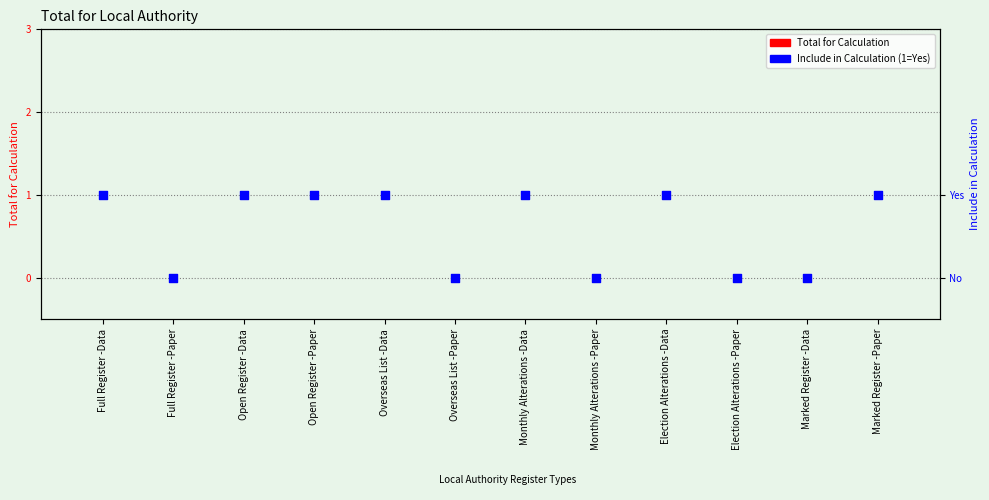

Is the value of Include in Calculation (1=Yes) at Marked Register -Paper greater than the value of Total for Calculation at Election Alterations -Data?

Yes